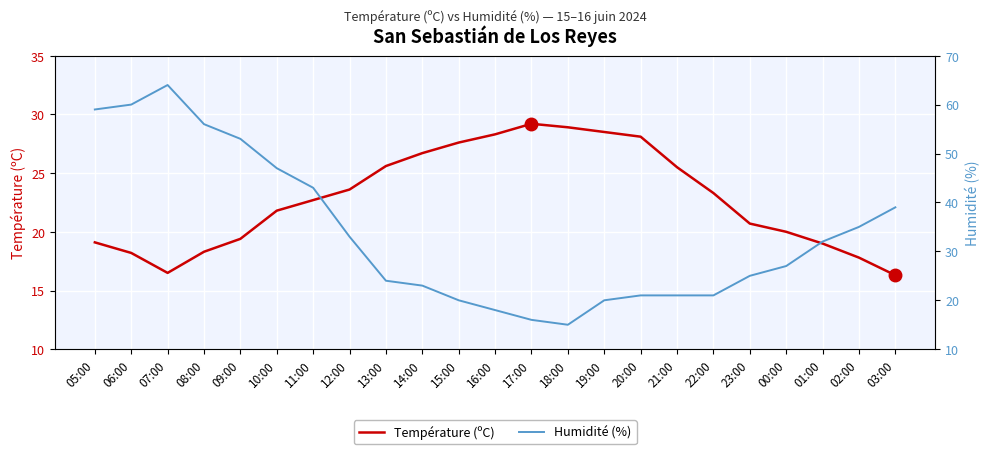

What is the sum of the Température (ºC) values at 00:00 and 19:00?

48.5